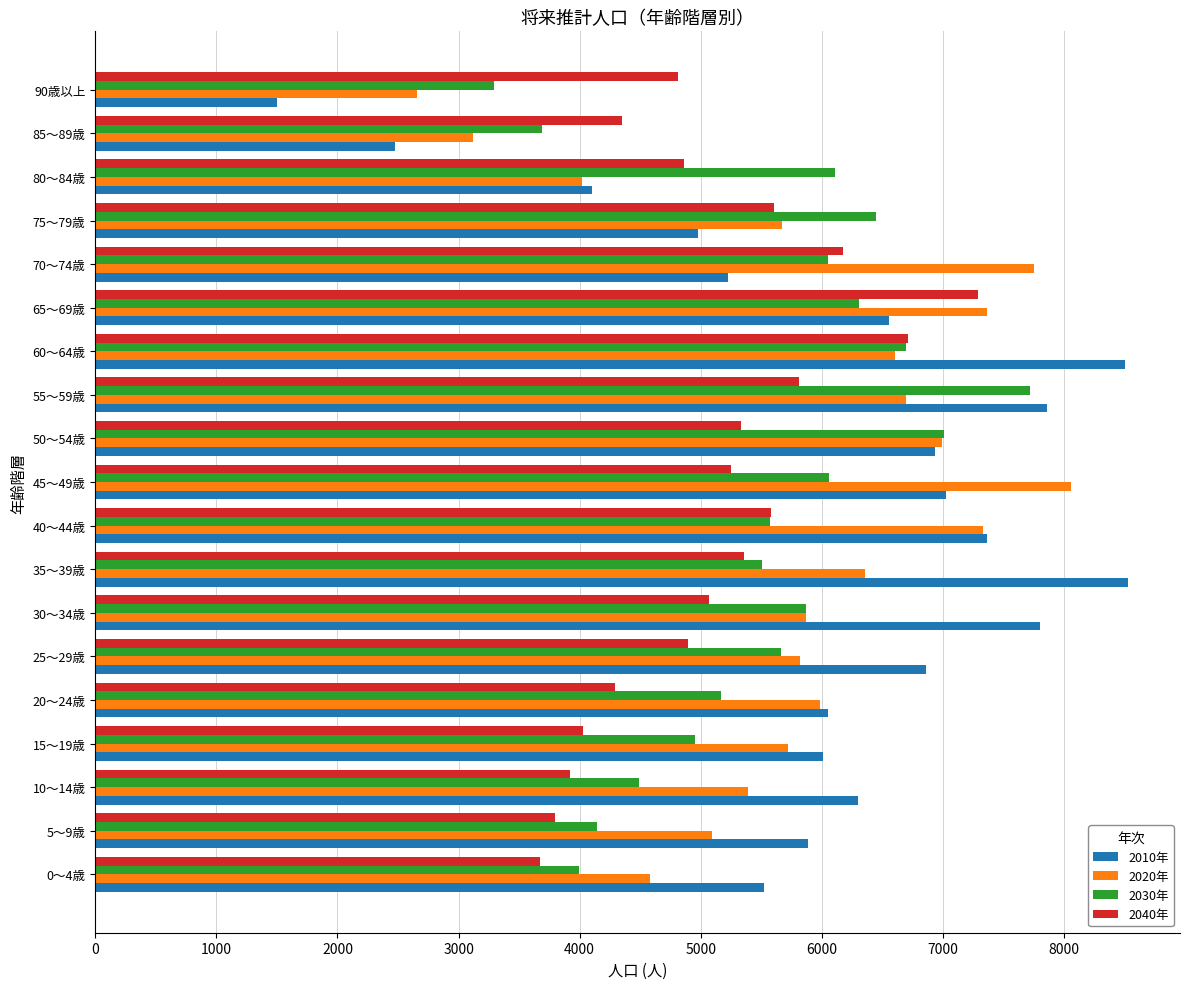

What is the sum of all 2020年 values?

111065